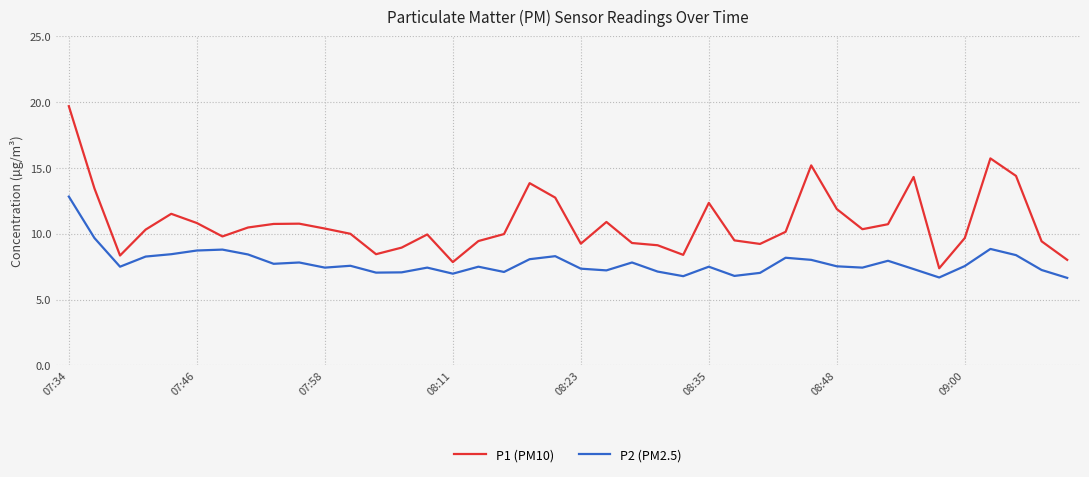

What is the difference between the maximum and minimum values in the P2 (PM2.5) series?

6.2